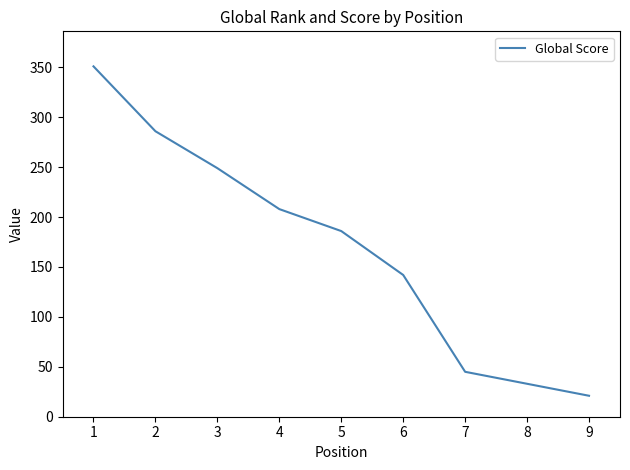

Between 1 and 3, which is larger?

1